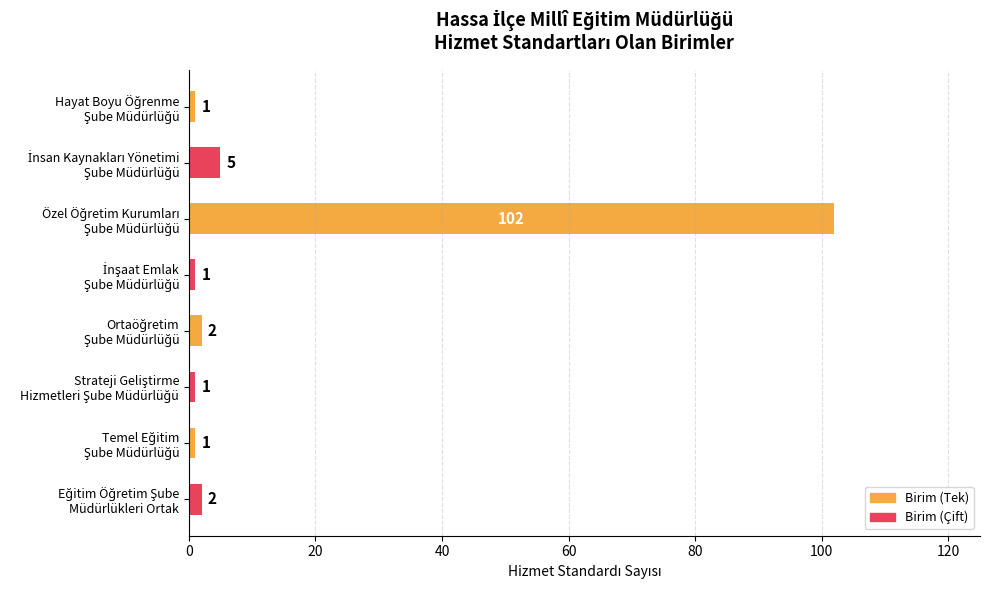

How many data points are less than 2?

4